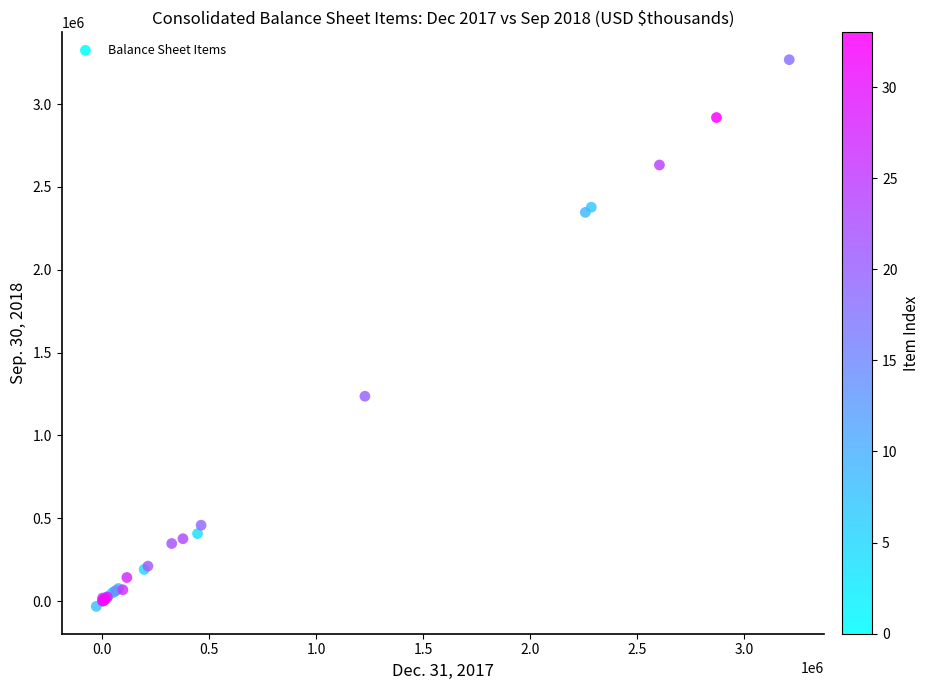

What Y value in the scatter plot is closest to 1618343?

1236922